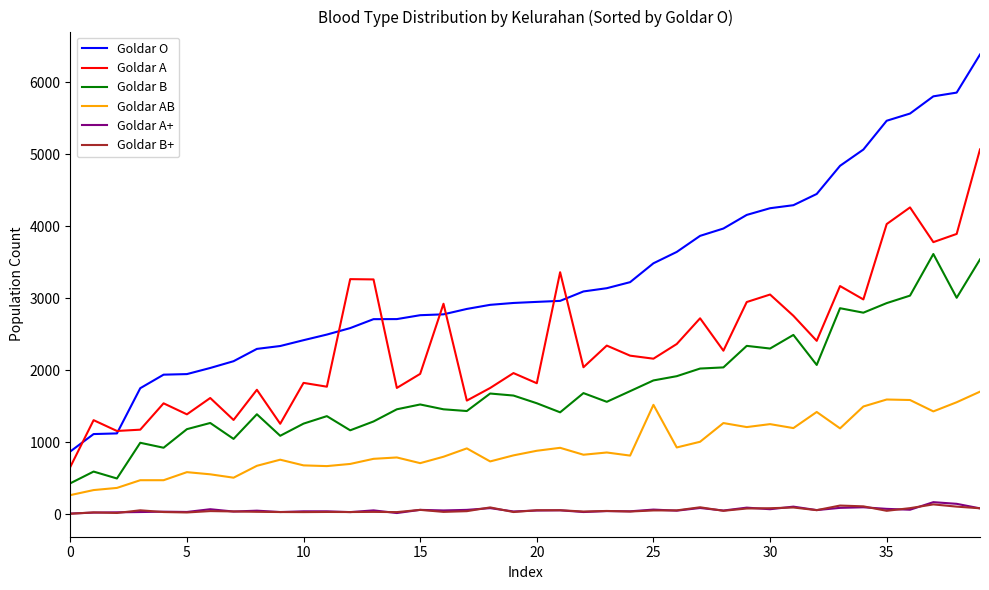

Which series has the widest spread of values?

Goldar O